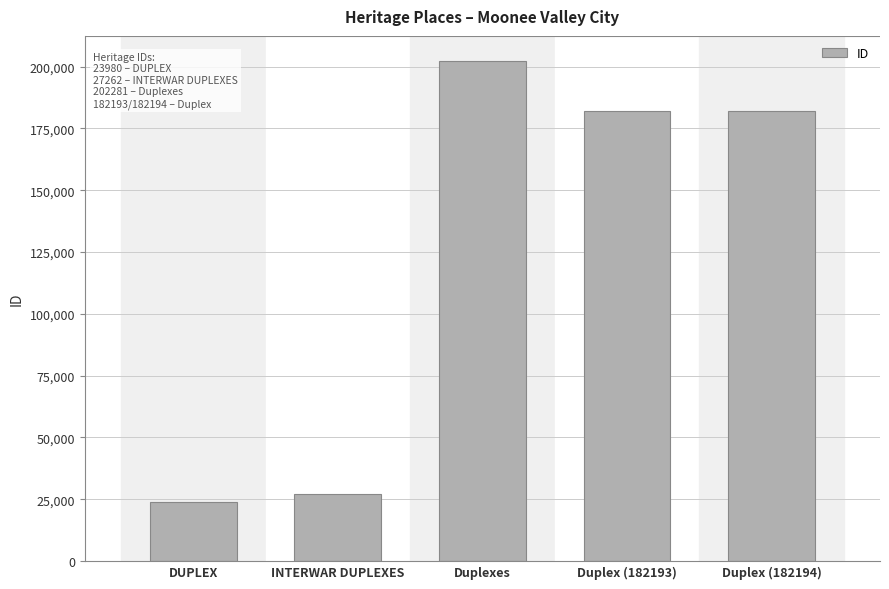

What is the average value?

123582